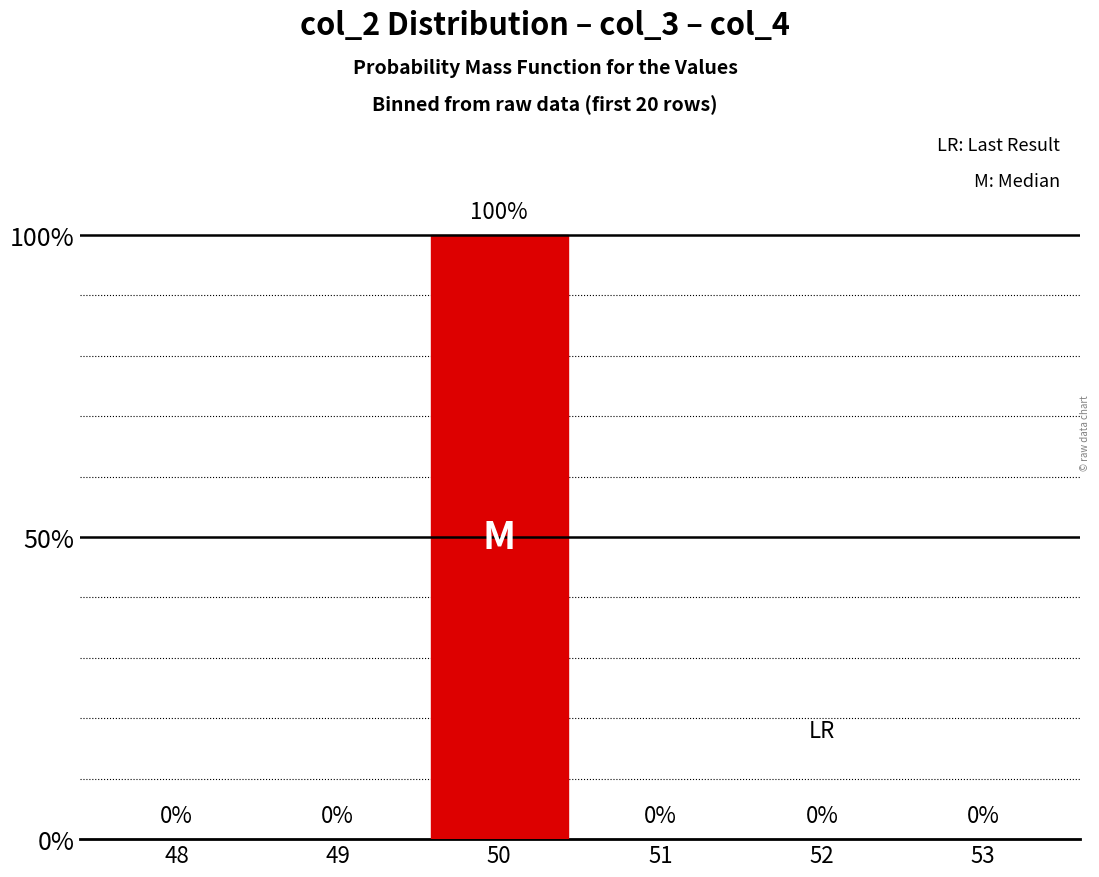

Is it true that the value at 48 is 34?

False